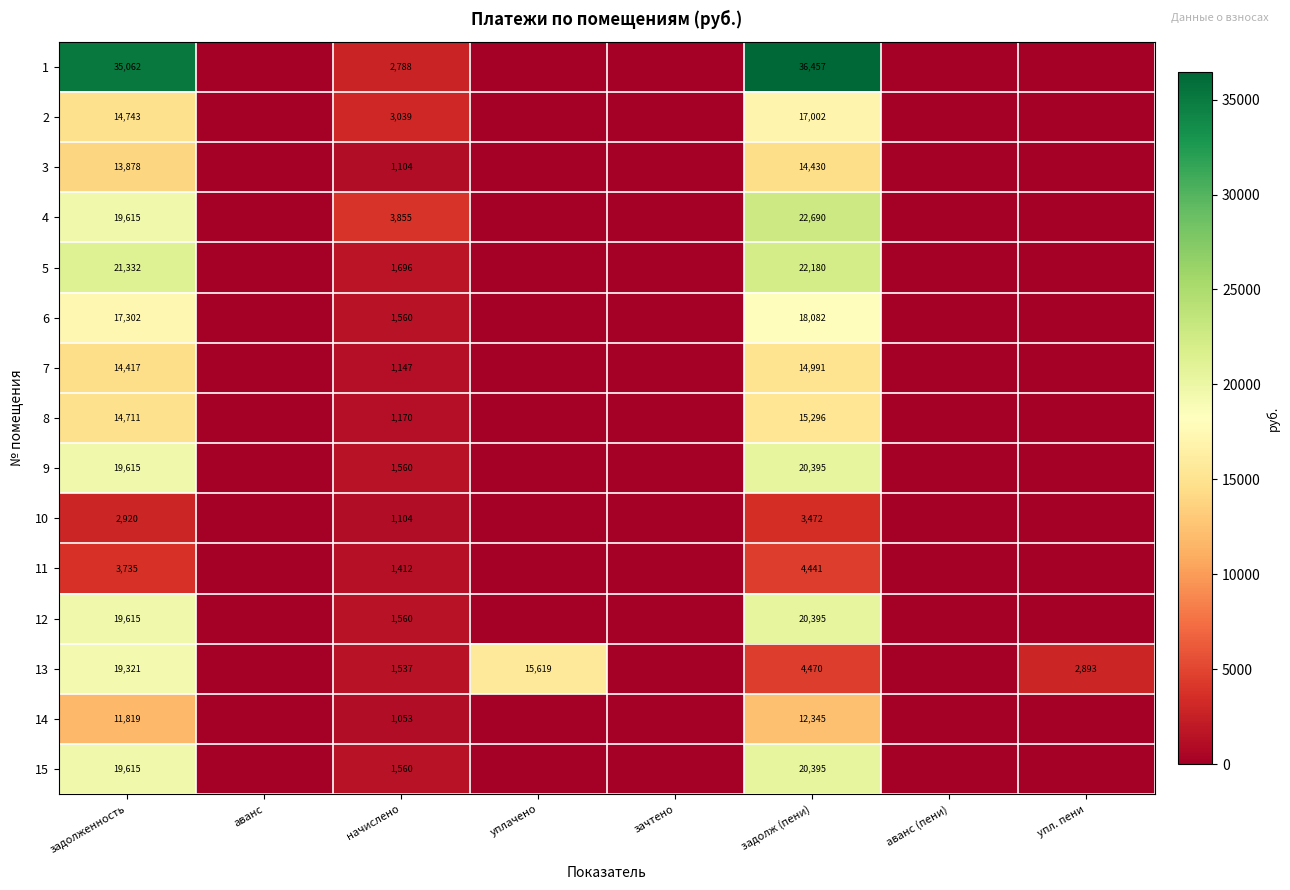

True or false: 1 has a value of 35062 at задолженность.

True